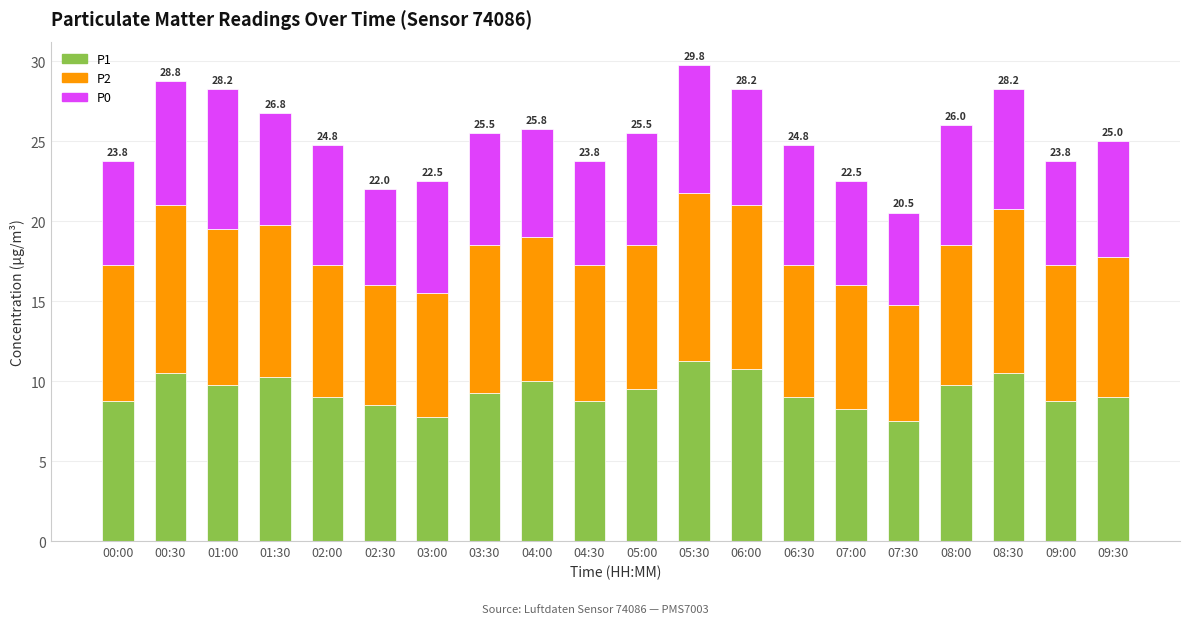

How many distinct data groups are displayed?

3